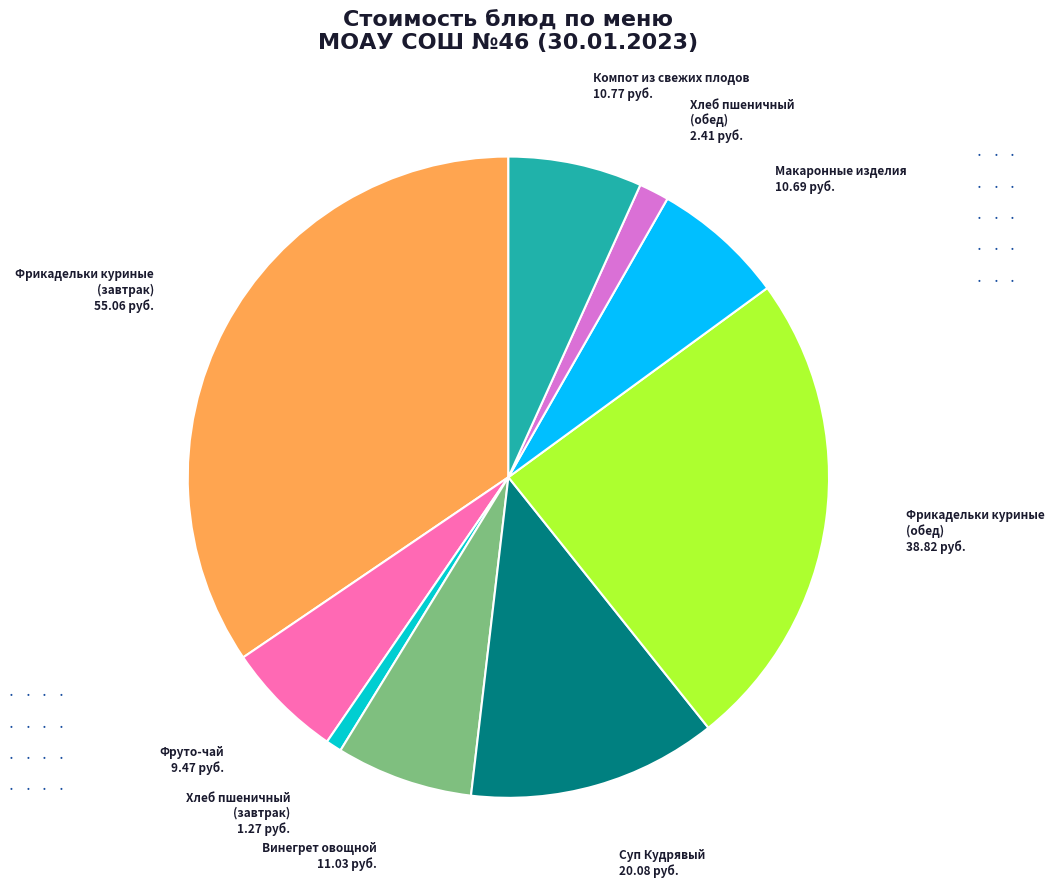

How many segments does this pie chart have?

9